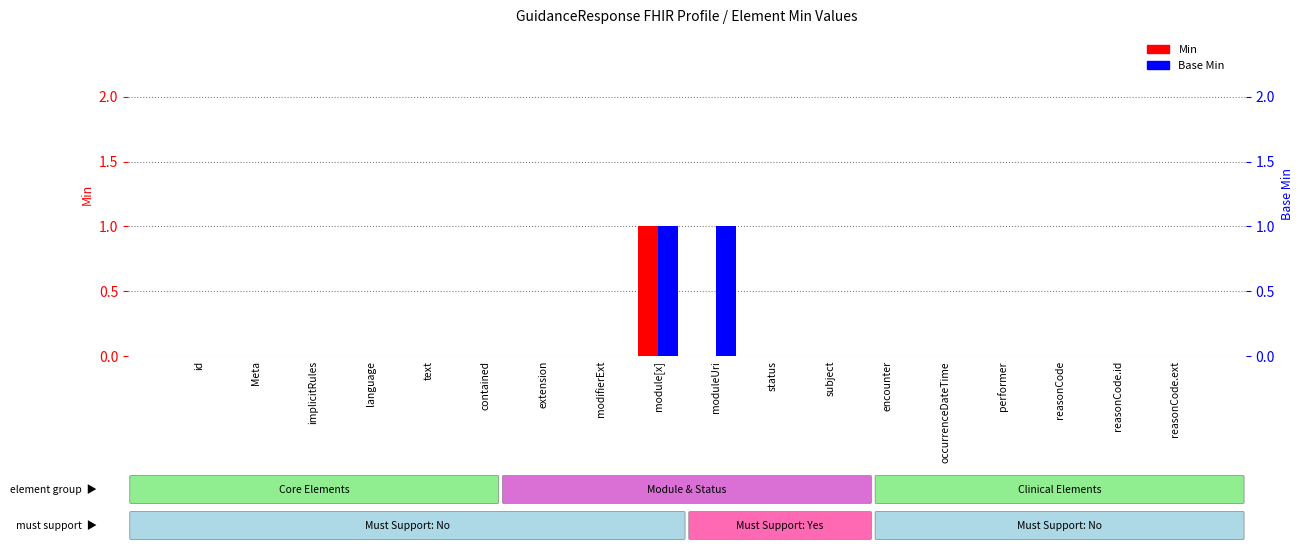

What are all the series names shown in the legend?

Min, Base Min